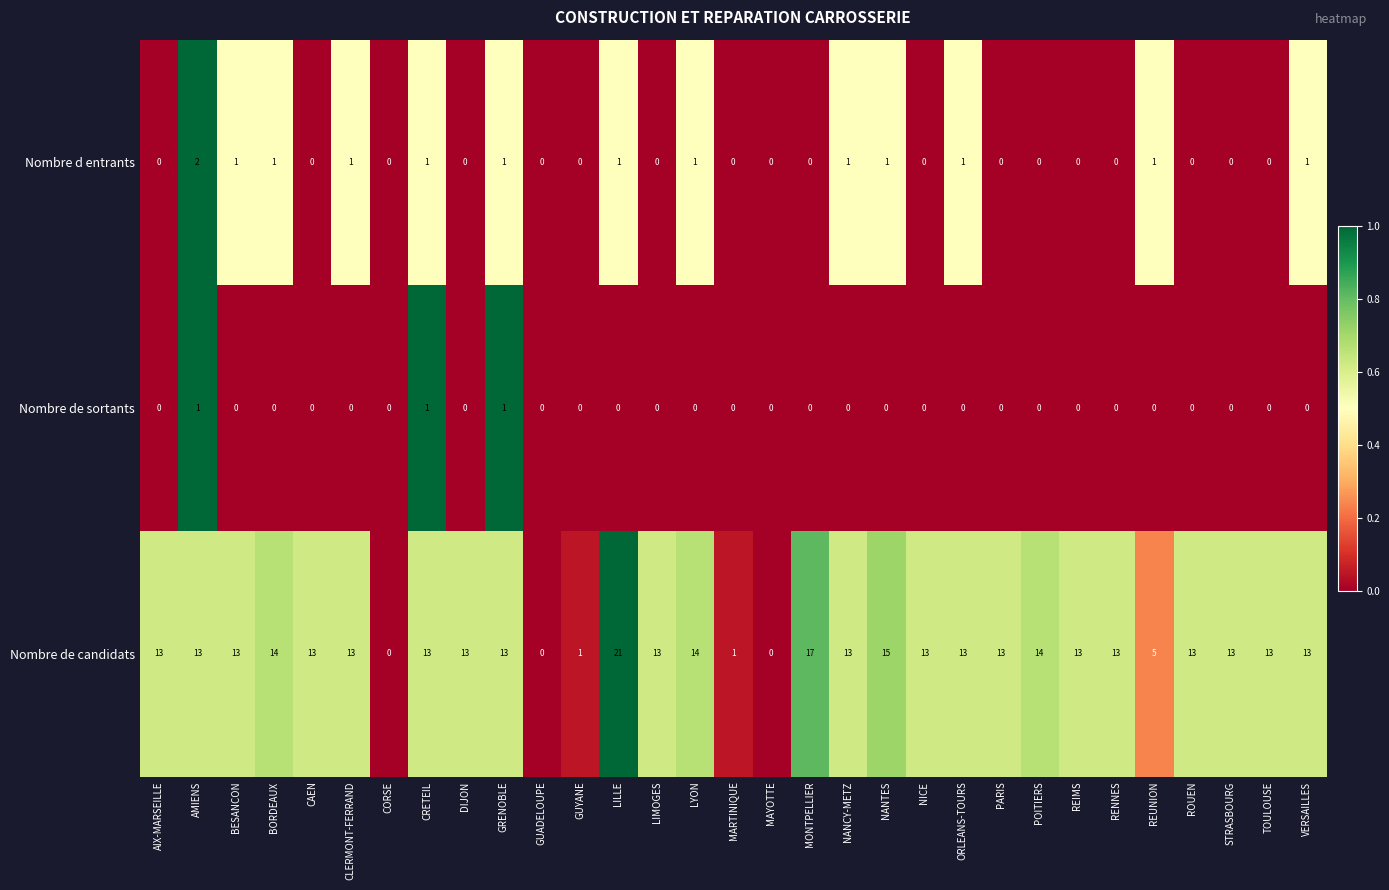

Count the number of categories in the chart.

31